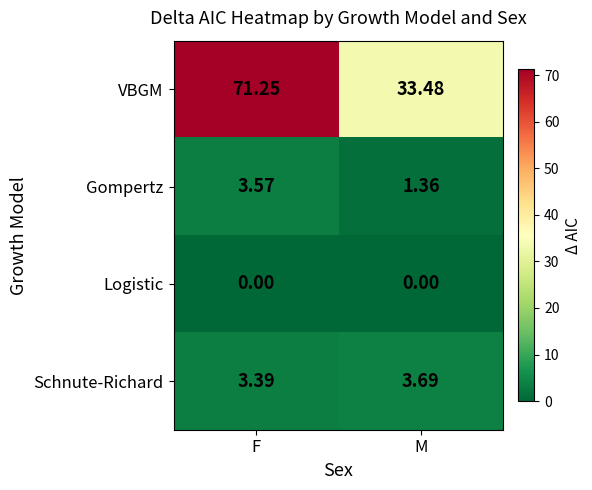

Which series has the widest spread of values?

VBGM